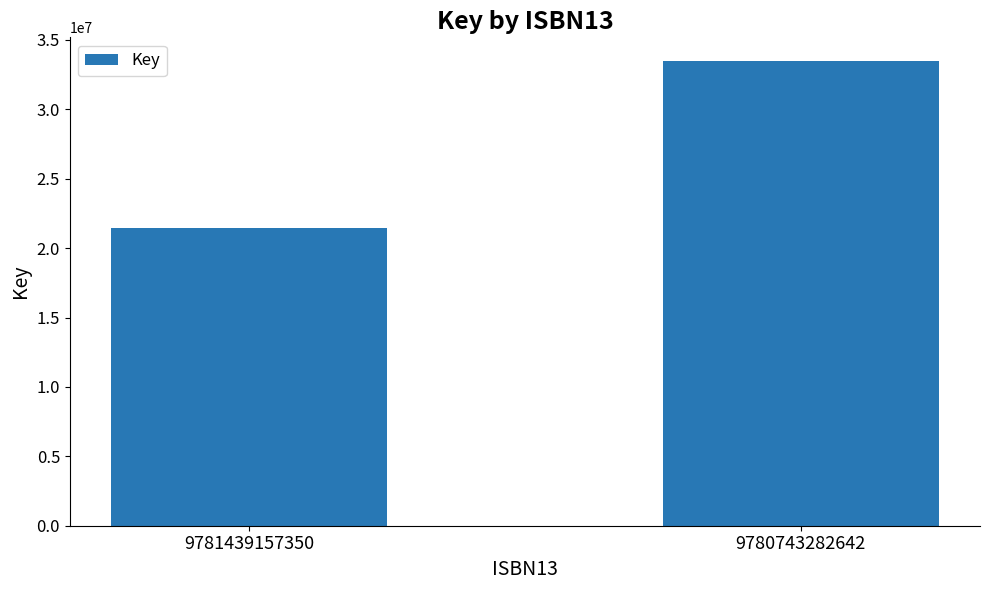

What is the approximate value at 9781439157350?

21444833